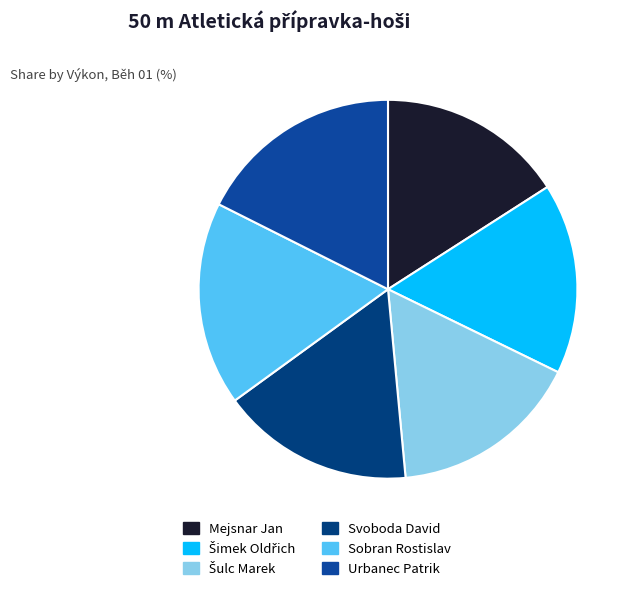

True or false: Šulc Marek accounts for 27% of the total.

False